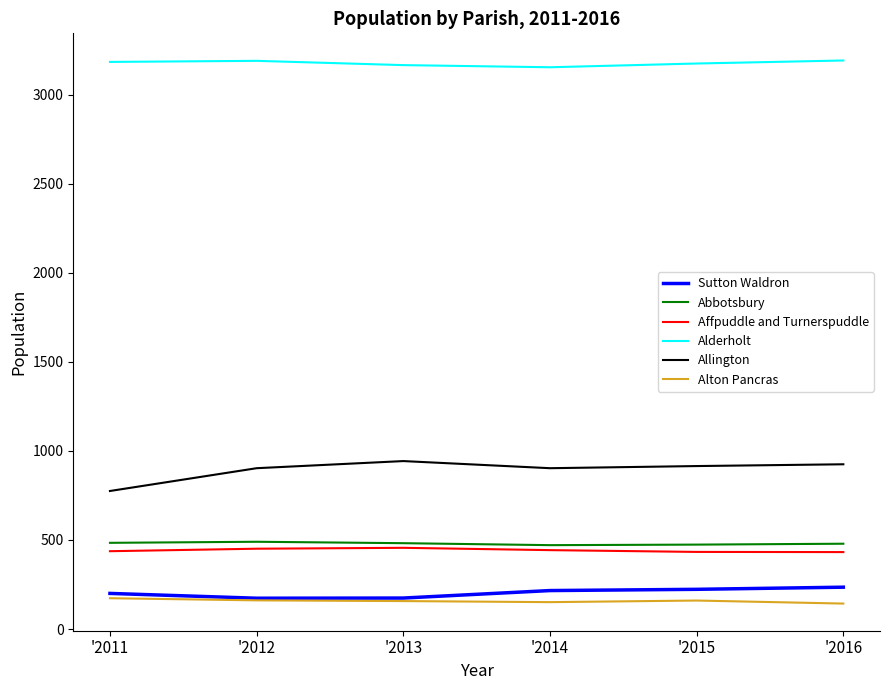

Does the chart have visible grid lines?

No